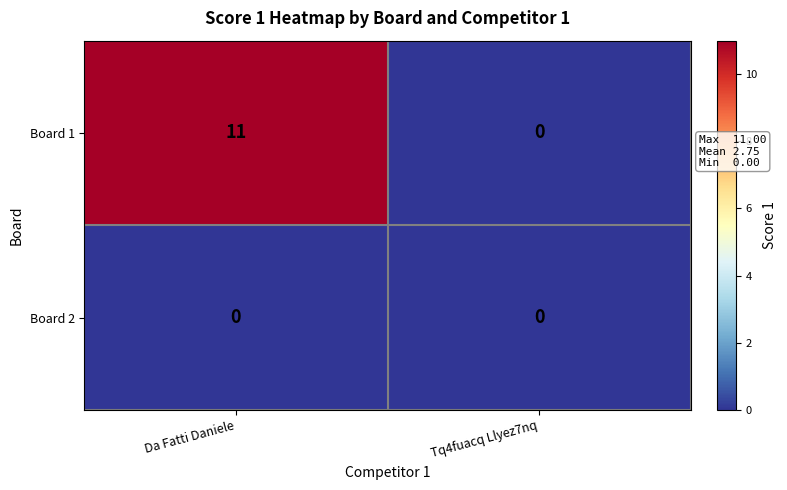

Rank the series by their average value, from lowest to highest.

Board 2, Board 1